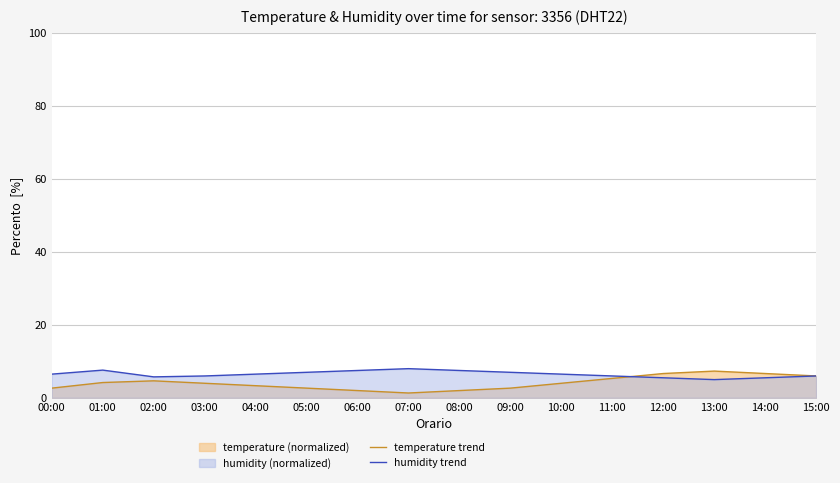

At which category does the chart reach its minimum across all series?

07:00